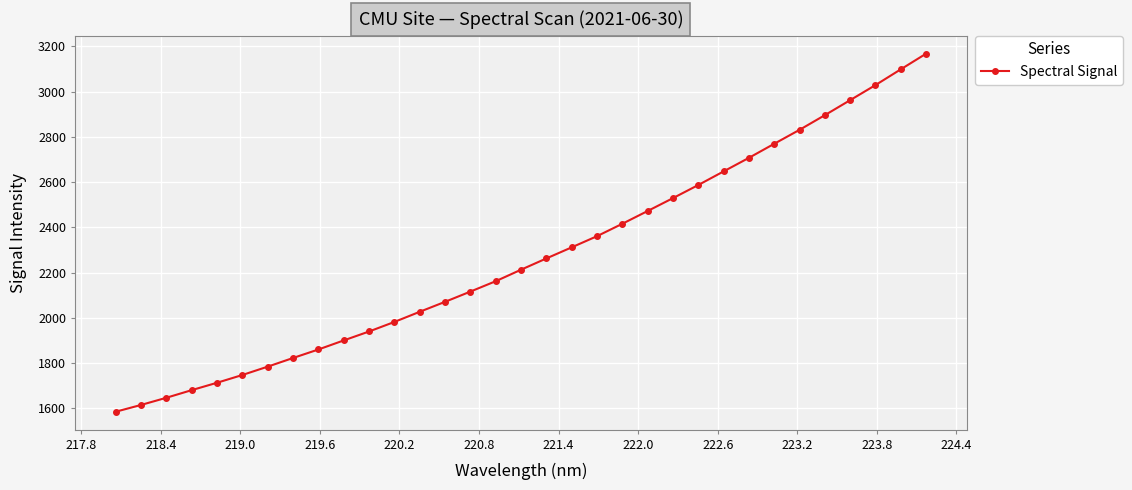

What is the average value?

2269.9